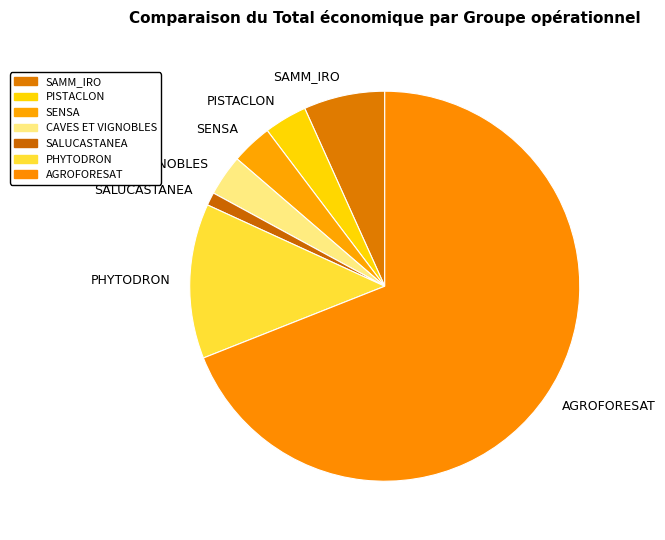

Do AGROFORESAT and PISTACLON together represent more than half of the pie?

Yes